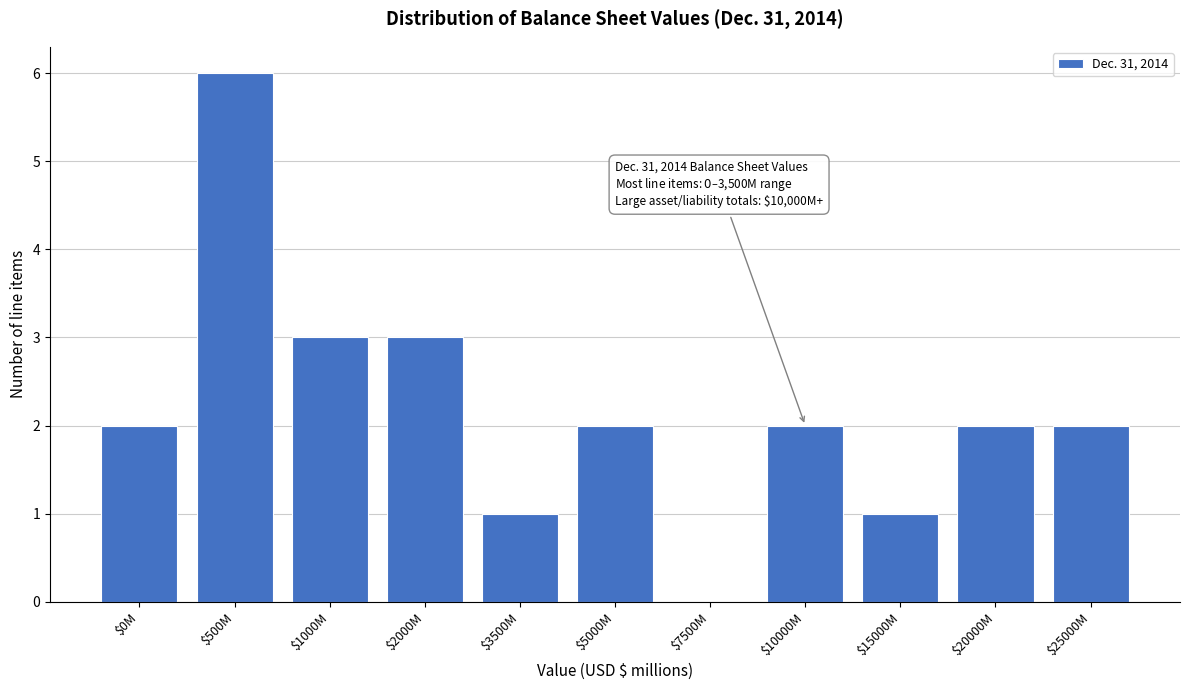

Which label corresponds to the largest value in the chart?

$500M